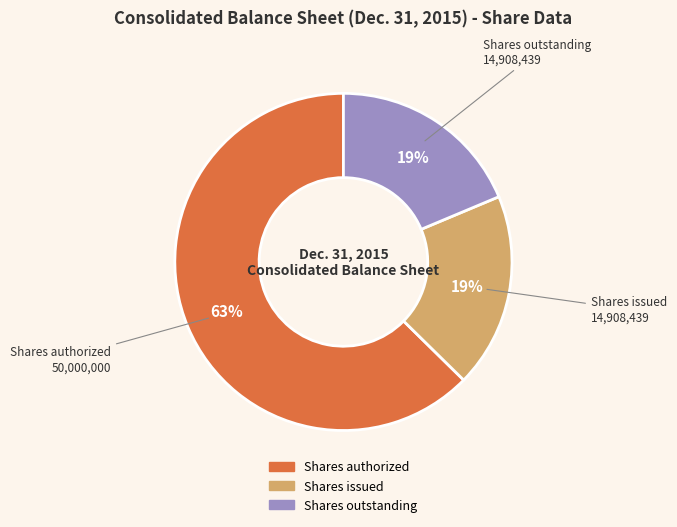

To the nearest percent, what is the average slice percentage?

33%